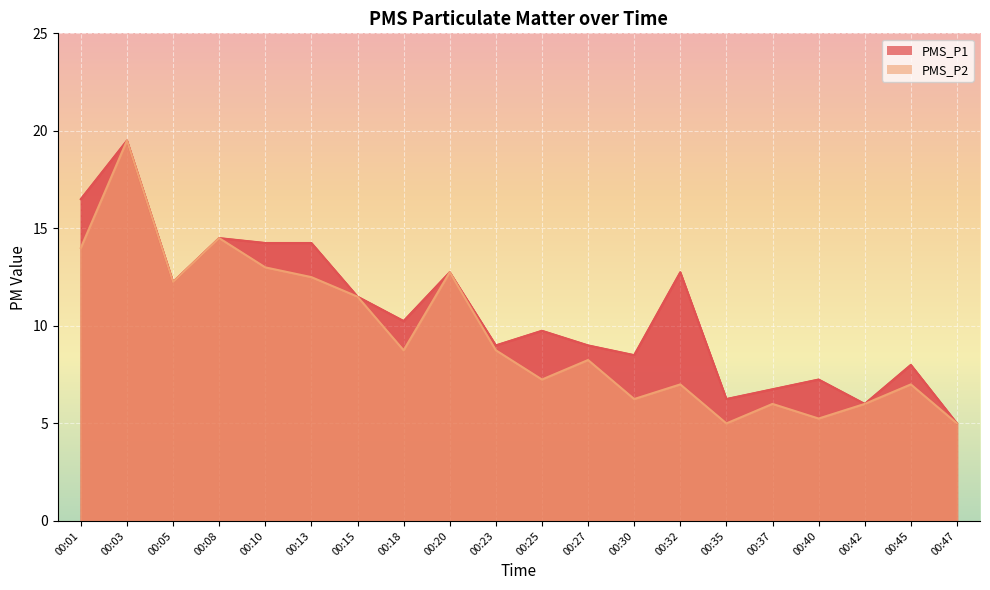

Which series has the widest spread of values?

PMS_P1